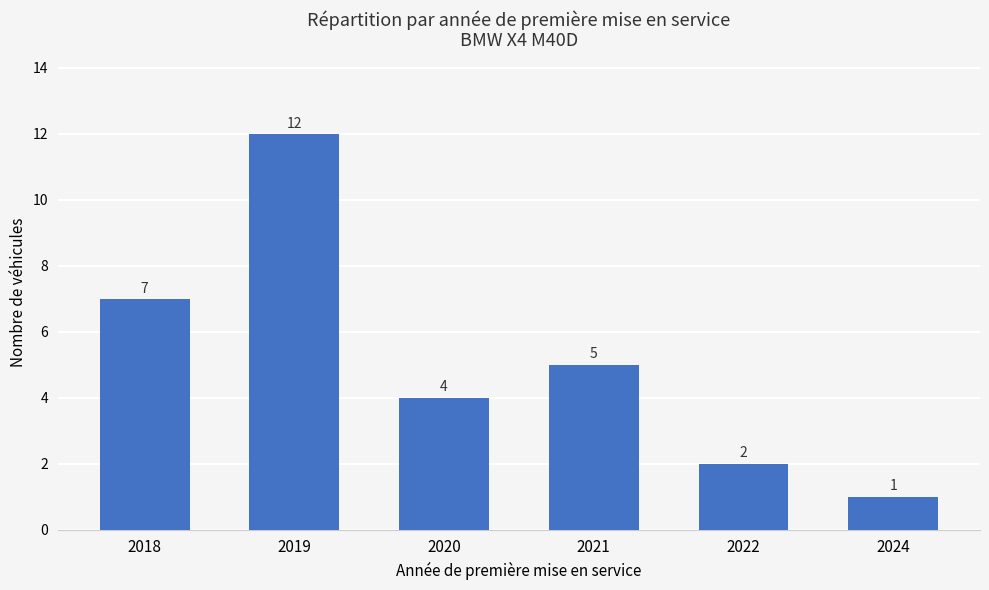

Rank the categories by value from lowest to highest.

2024, 2022, 2020, 2021, 2018, 2019